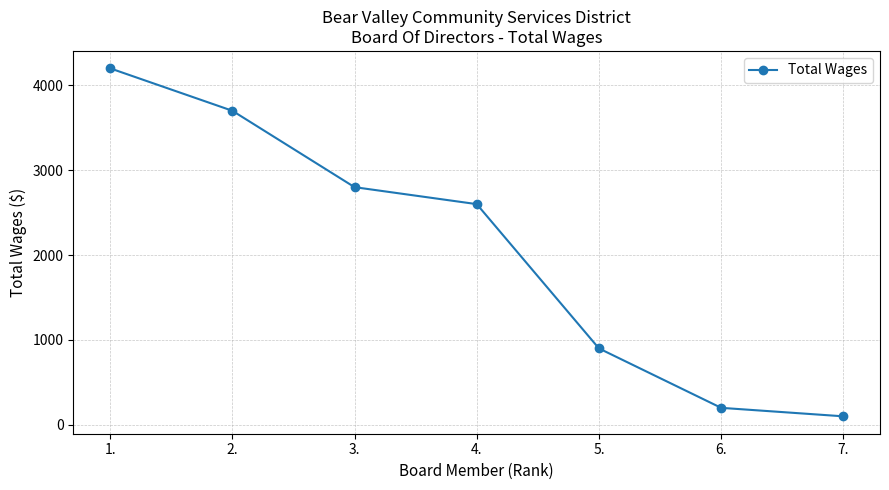

What is the smallest value displayed?

100